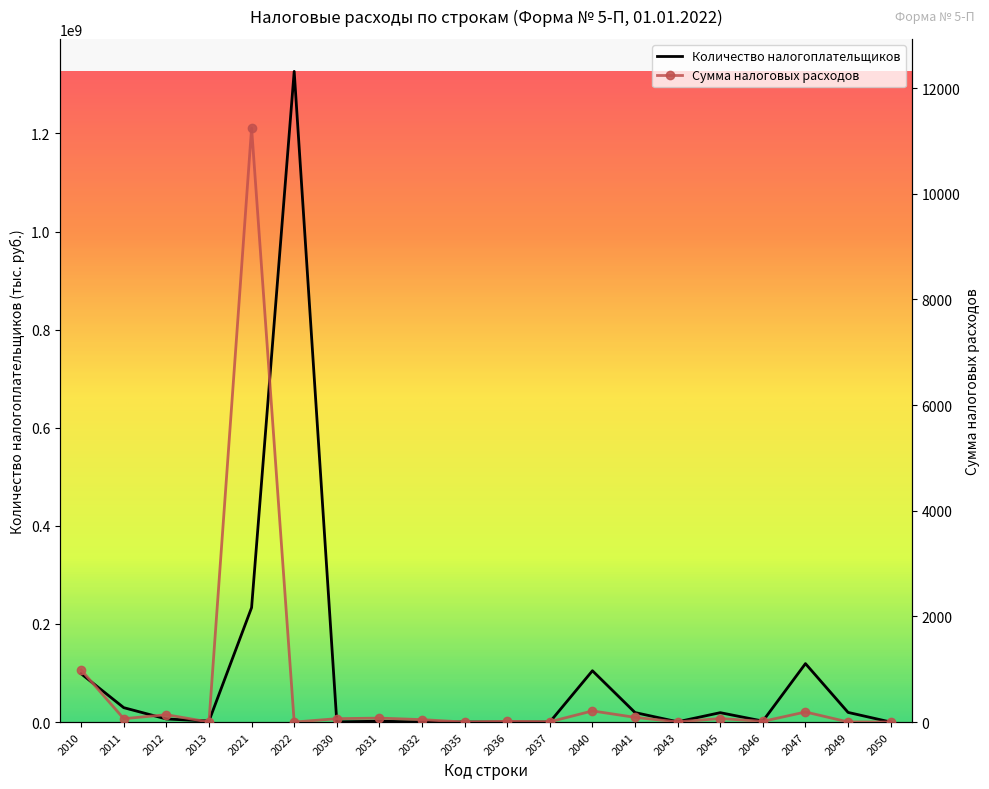

What value does the Сумма налоговых расходов series have at 2045, to the nearest 50?

50